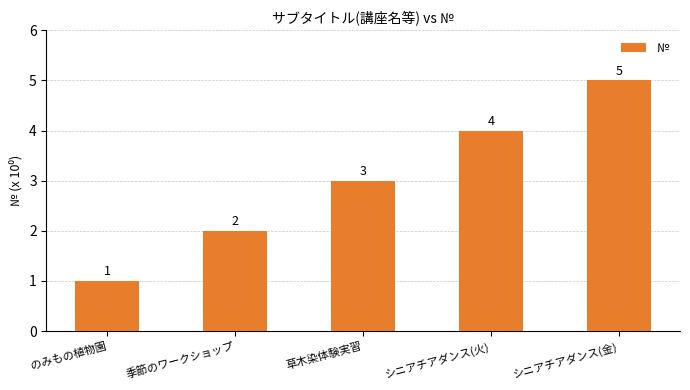

Reading left to right, list all the values displayed in this chart.

のみもの植物園=1	季節のワークショップ=2	草木染体験実習=3	シニアチアダンス(火)=4	シニアチアダンス(金)=5